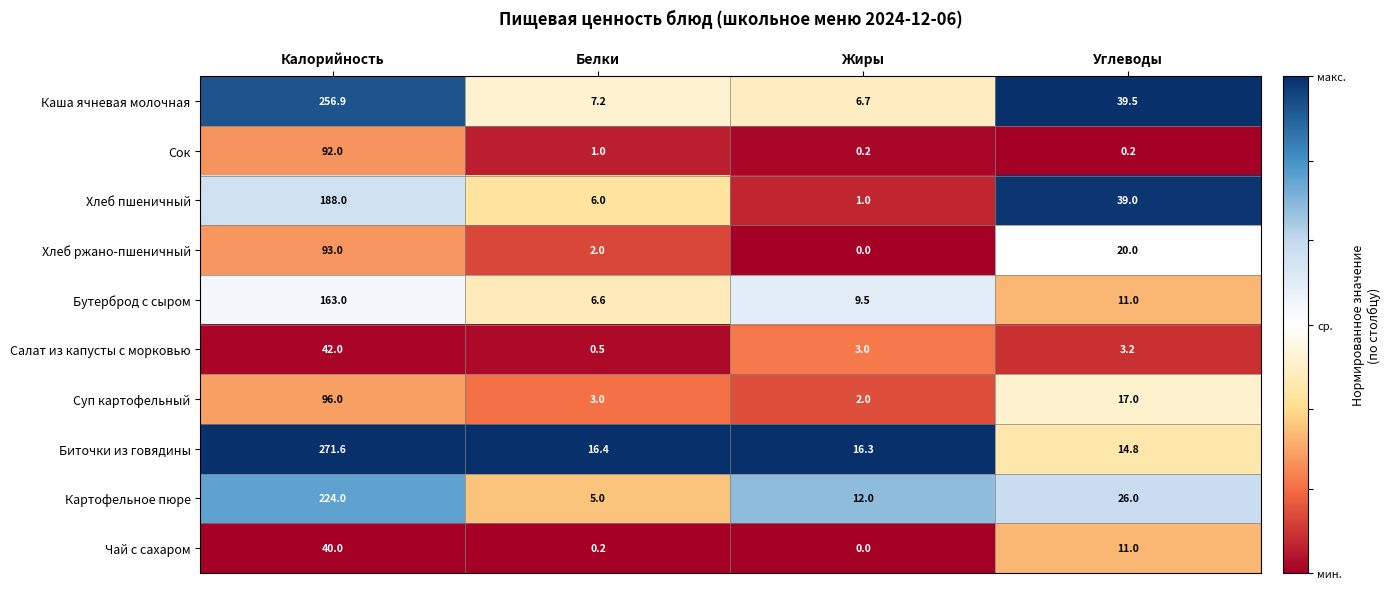

The Картофельное пюре series shows 5.7 at Жиры. True or false?

False